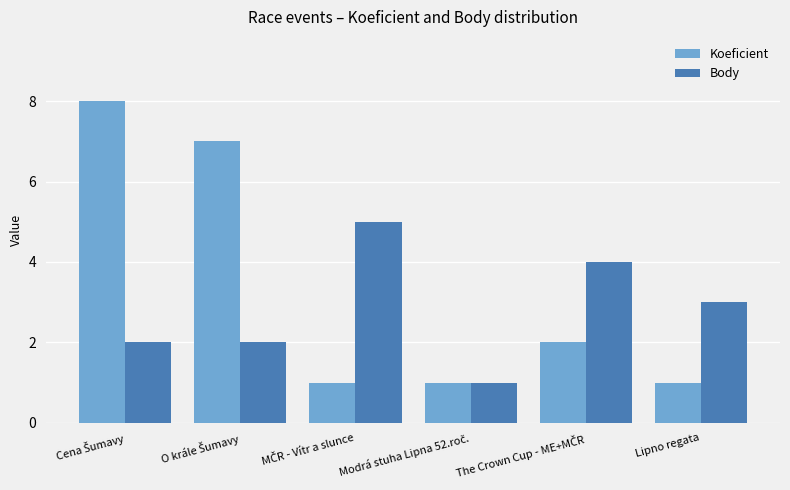

The value of Body at Lipno regata is 3. True or false?

True